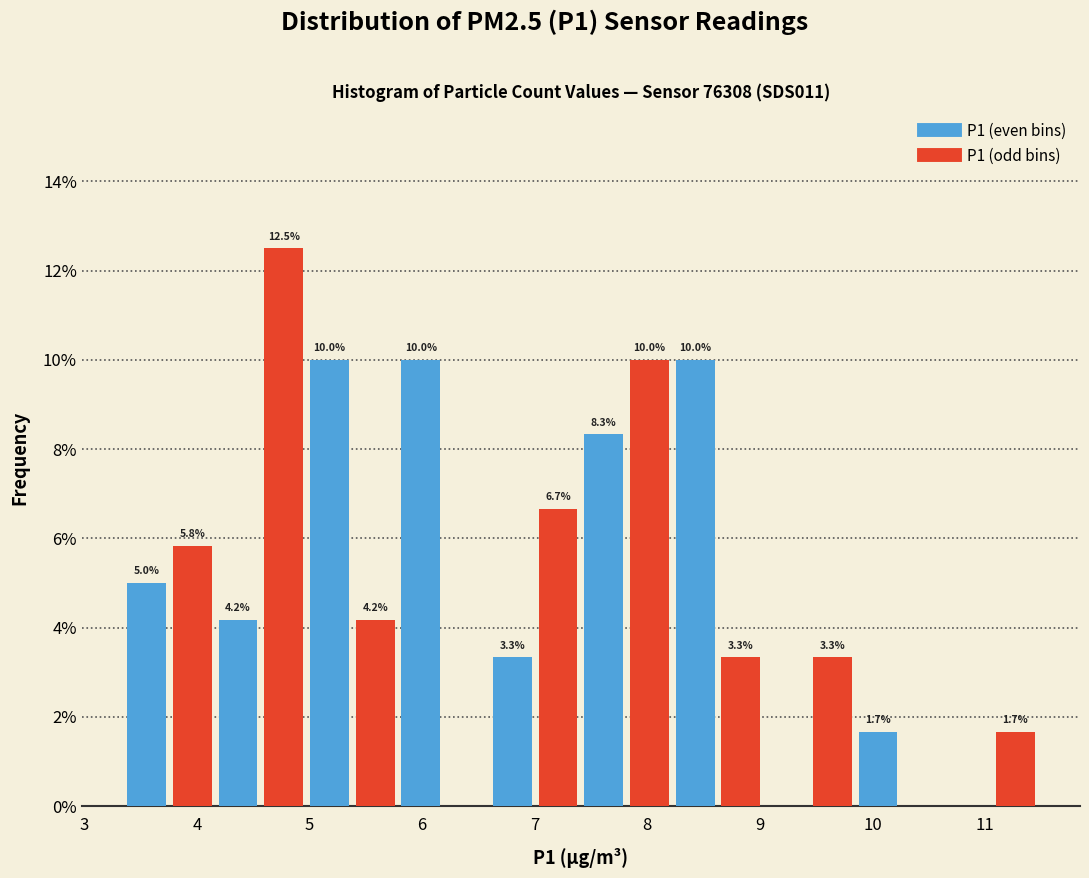

Which range on the x-axis has the tallest bar?

4.6 to 5.0